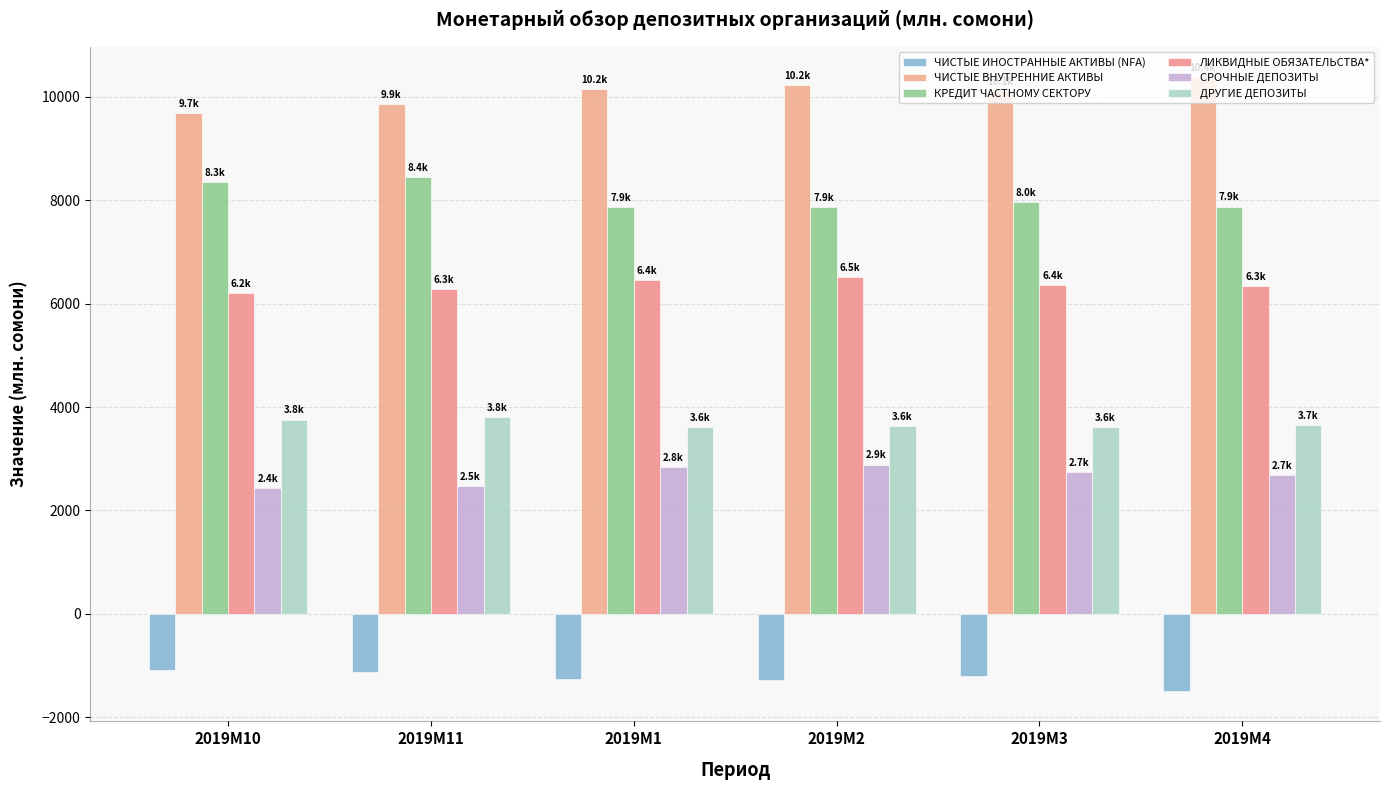

What is the difference between the maximum and minimum values in the ДРУГИЕ ДЕПОЗИТЫ series?

200.1